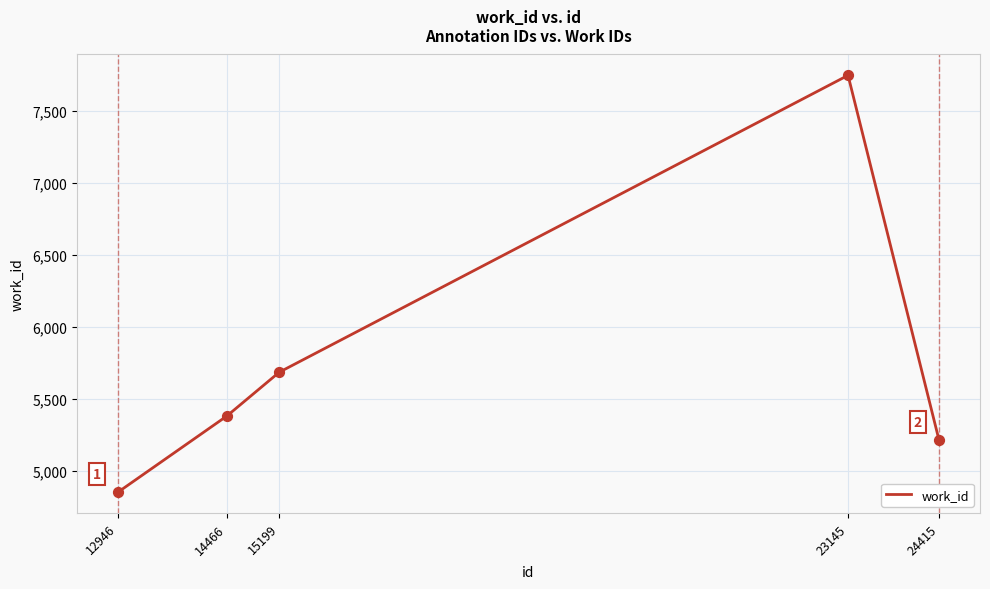

What is the change in value from 12946 to 15199?

+834